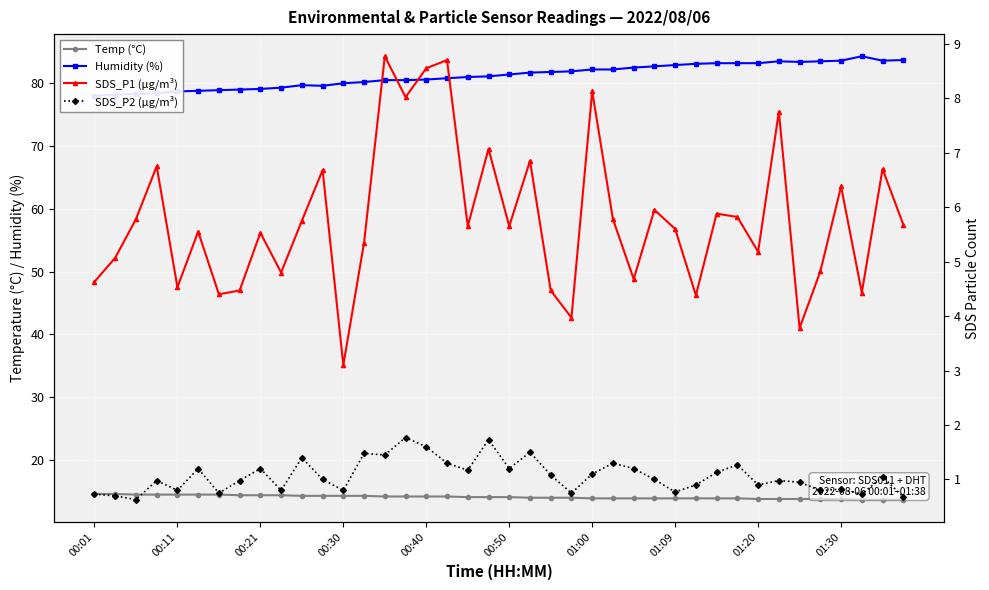

What is the difference between the SDS_P1 (µg/m³) values at 18 and 35?

0.8